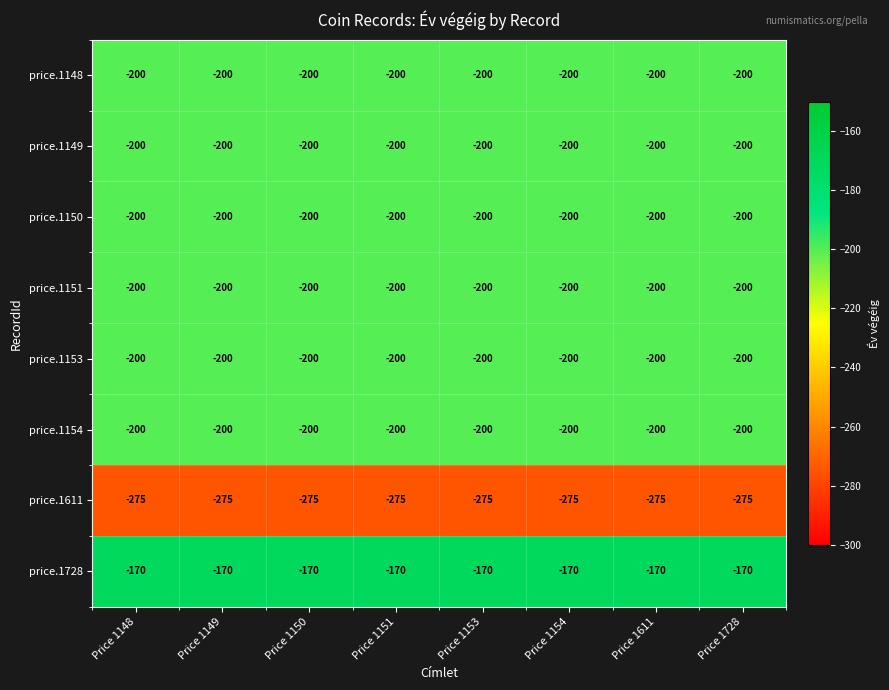

Is the value of price.1150 at Price 1148 greater than the value of price.1728 at Price 1148?

No